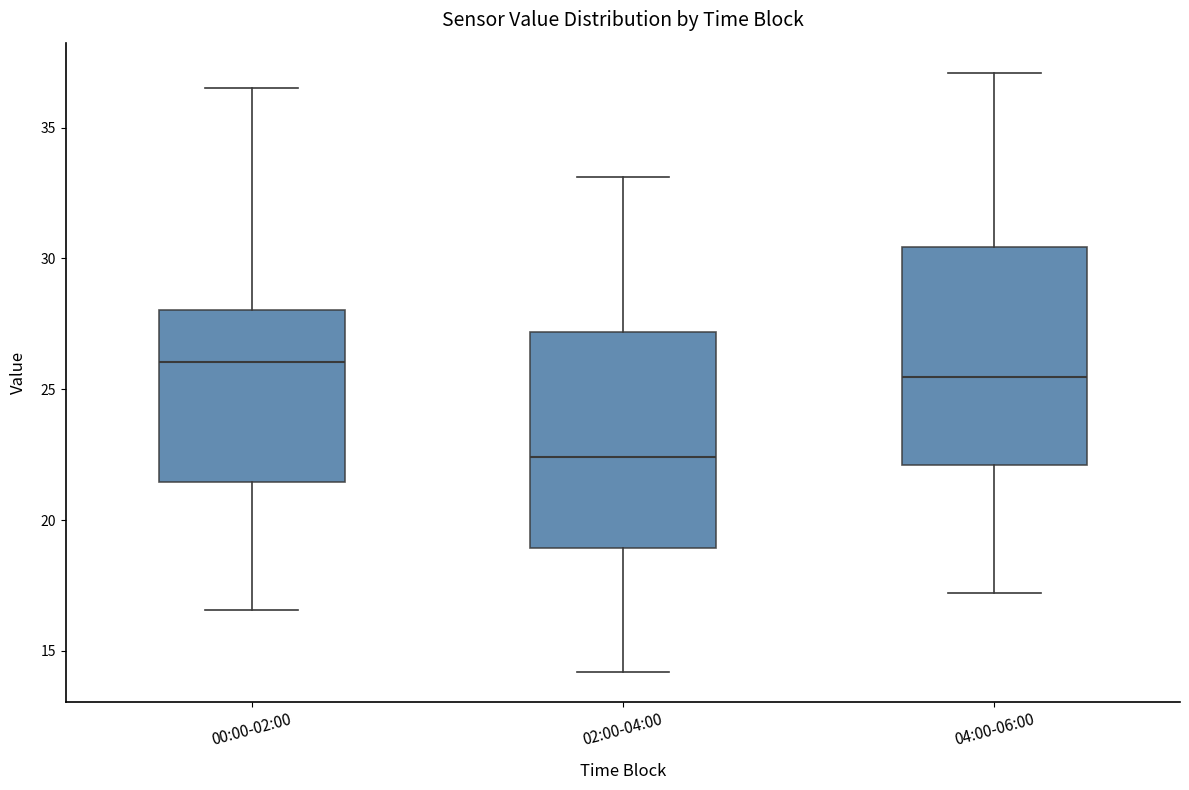

Reading left to right, transcribe this box plot: for each box, give where its median line is, the range the box spans, and where its two whiskers end, as read against the y-axis. The values are not printed on the chart, so give them approximately, as read against the axis.

00:00-02:00: median 26.0, box 21.5 to 28.0, whiskers 16.5 to 36.5
02:00-04:00: median 22.5, box 19.0 to 27.0, whiskers 14.0 to 33.0
04:00-06:00: median 25.5, box 22.0 to 30.5, whiskers 17.0 to 37.0